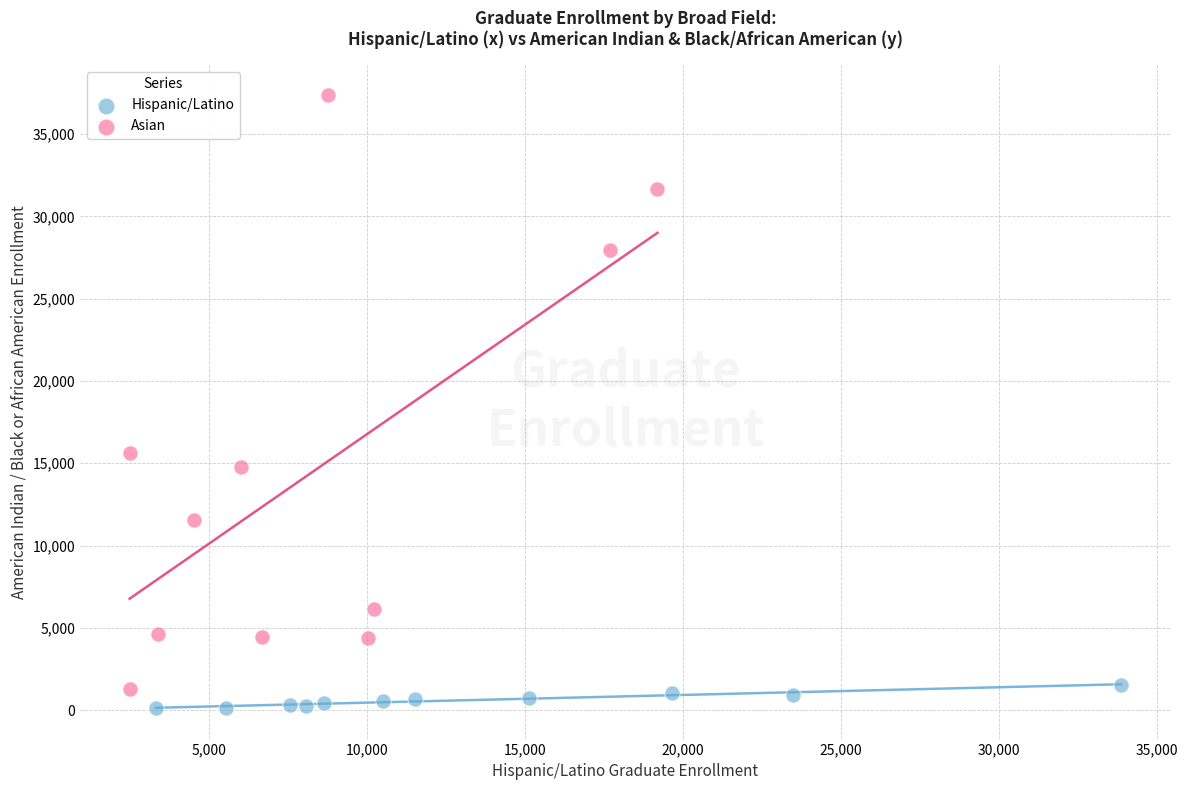

Which series contains the lowest Y value?

Hispanic/Latino